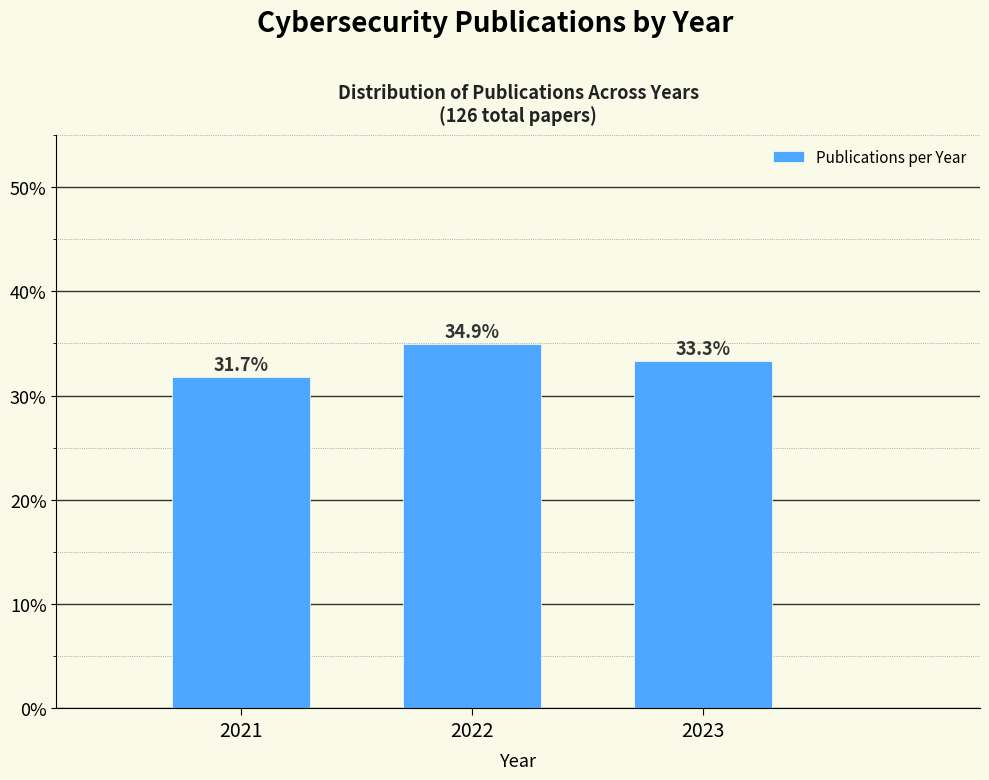

Reading right to left, transcribe all the data shown in this chart.

2023=33.3	2022=34.9	2021=31.7